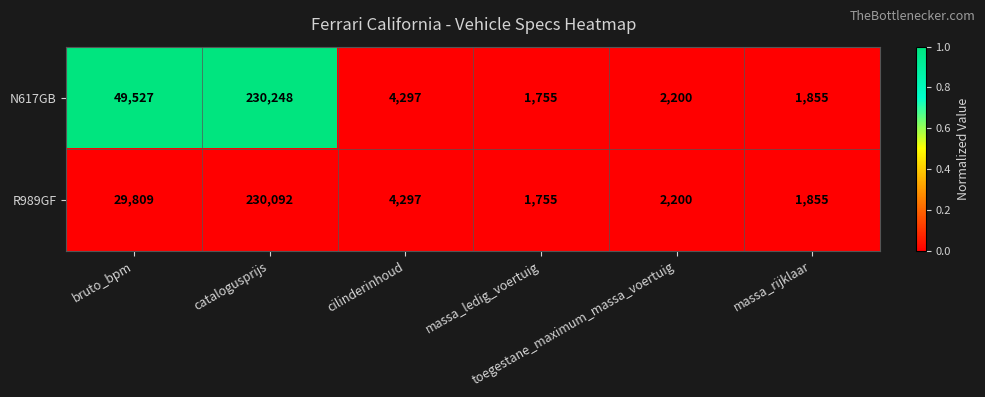

Which series has the widest spread of values?

N617GB